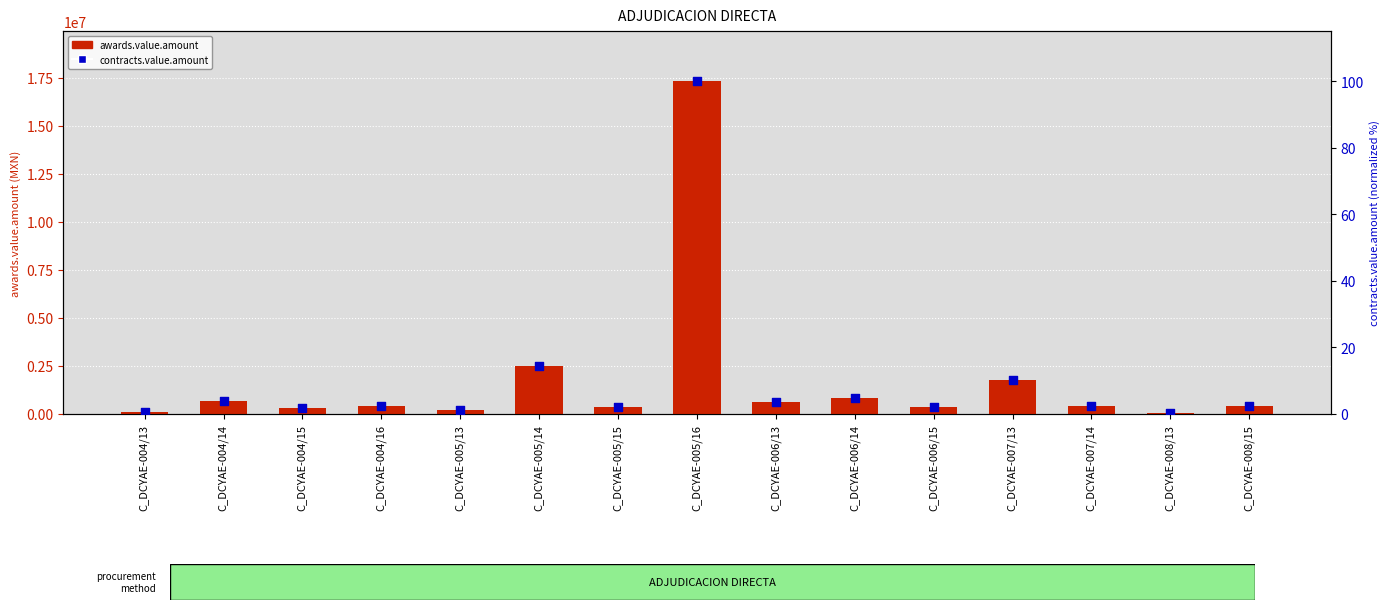

At how many categories does at least one series exceed 6600156?

1